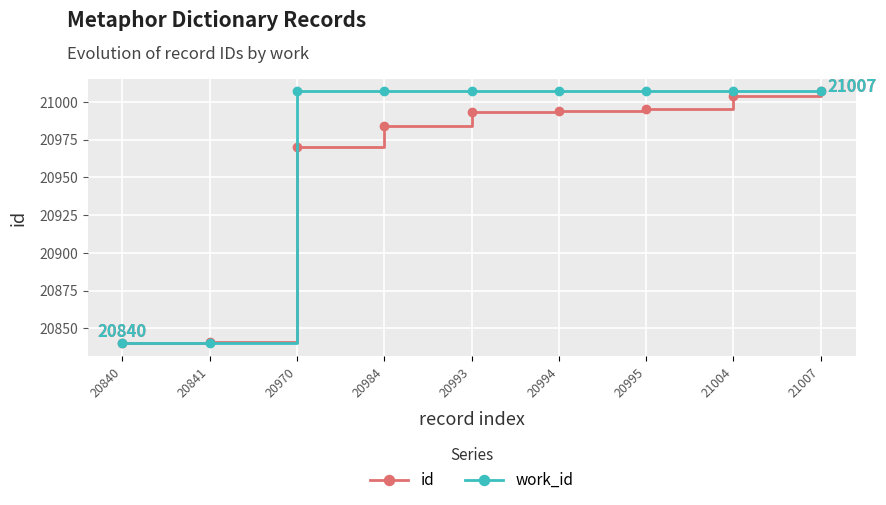

True or false: id has a value of 21004 at 21004.

True